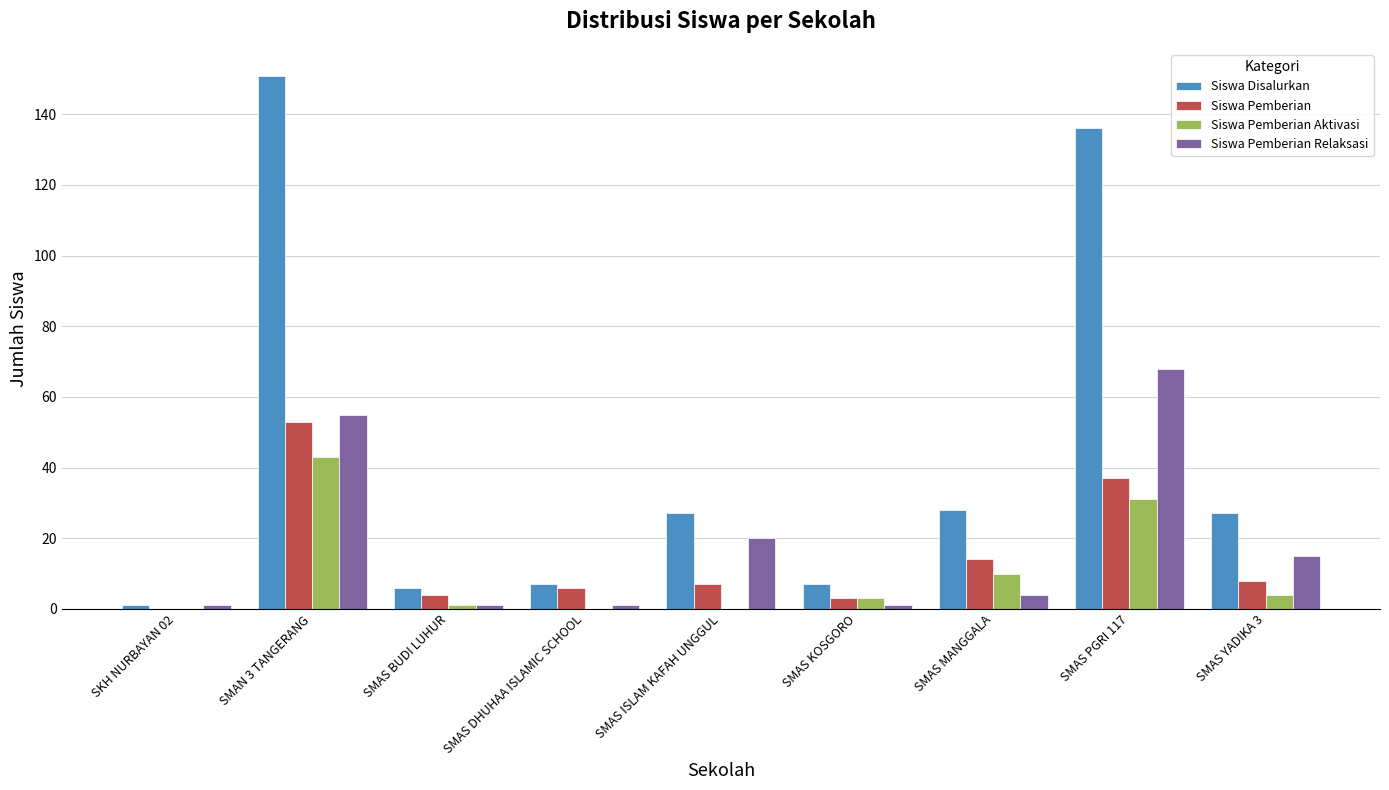

The Siswa Pemberian Relaksasi series shows 7 at SMAS YADIKA 3. True or false?

False